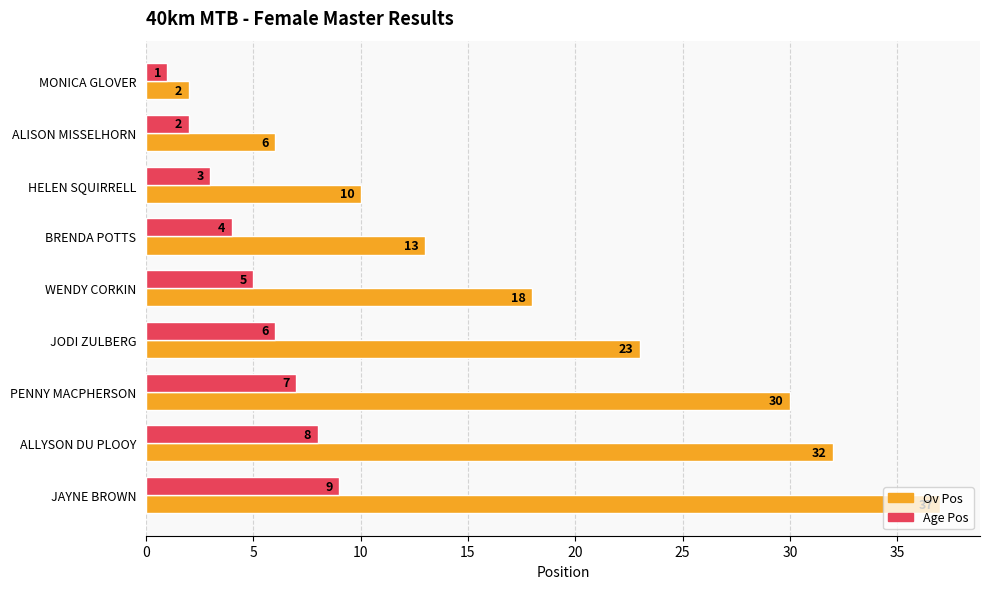

What are all the series names shown in the legend?

Ov Pos, Age Pos